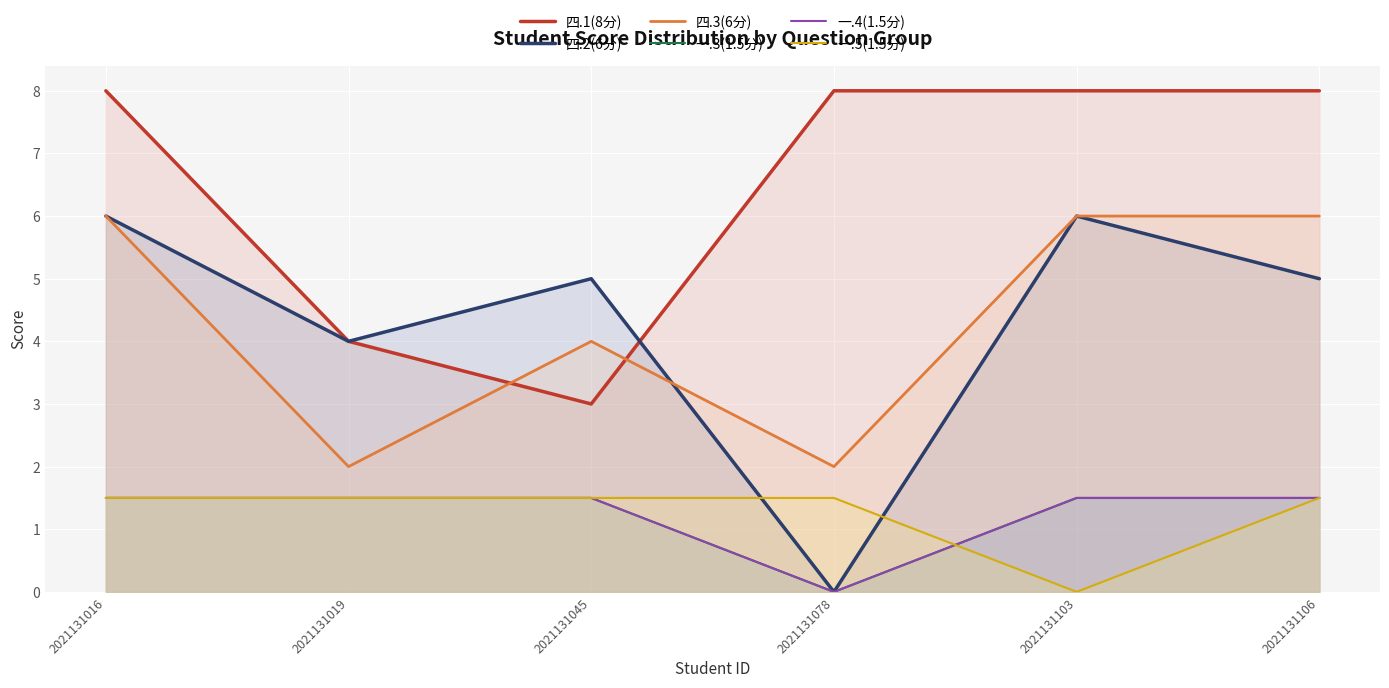

What is the spread (max minus min) of values at 2021131078?

8.0